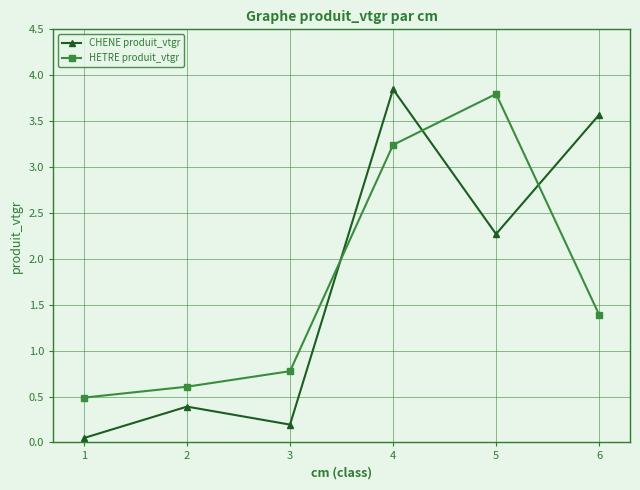

Is this an area chart (filled region under the line)?

No